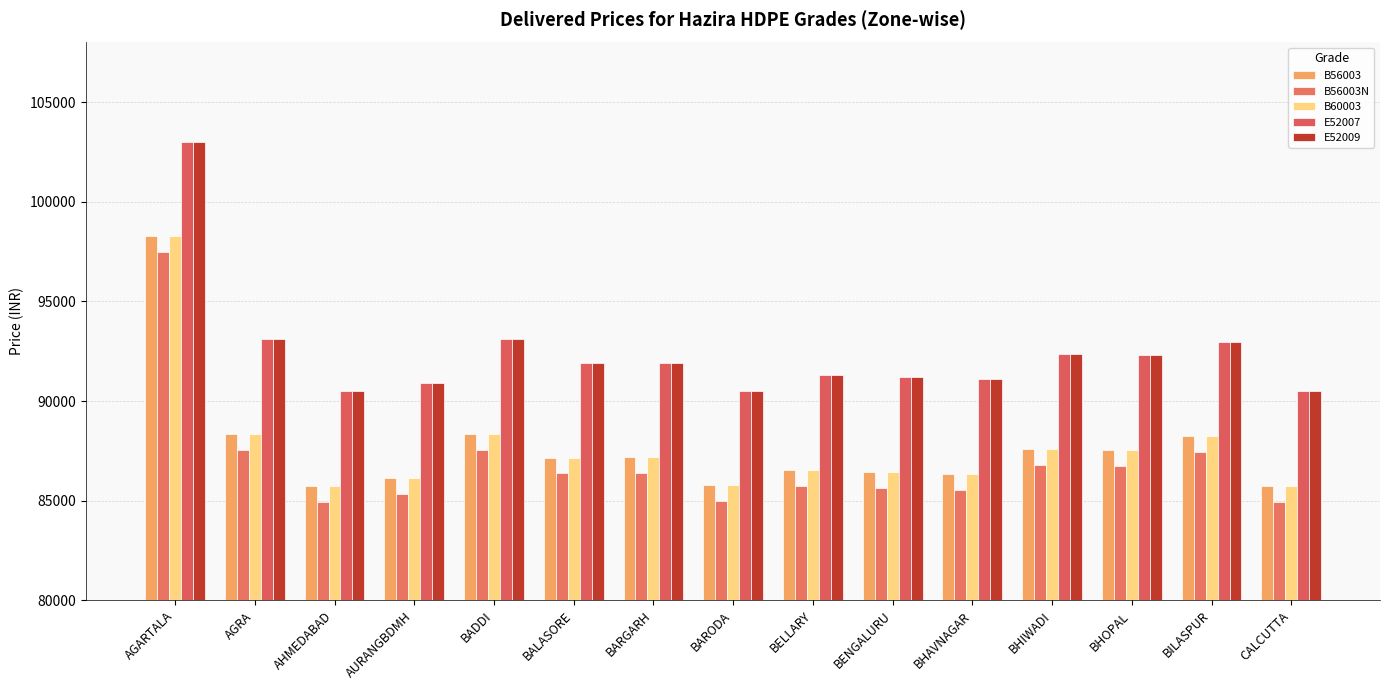

Which category has the highest value across all series?

AGARTALA